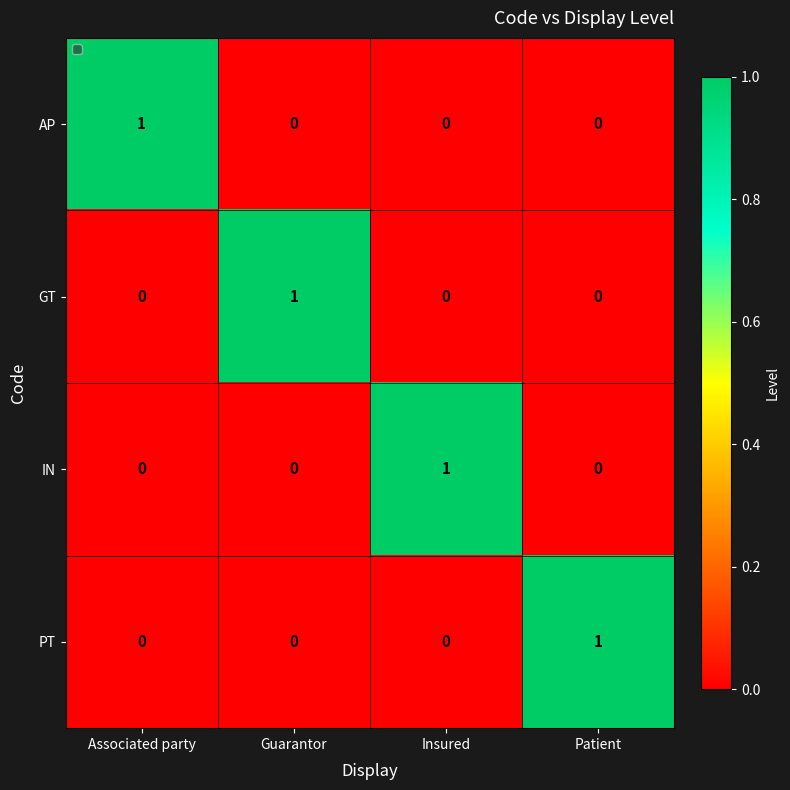

Count the AP values in the range 0 to 1.

4